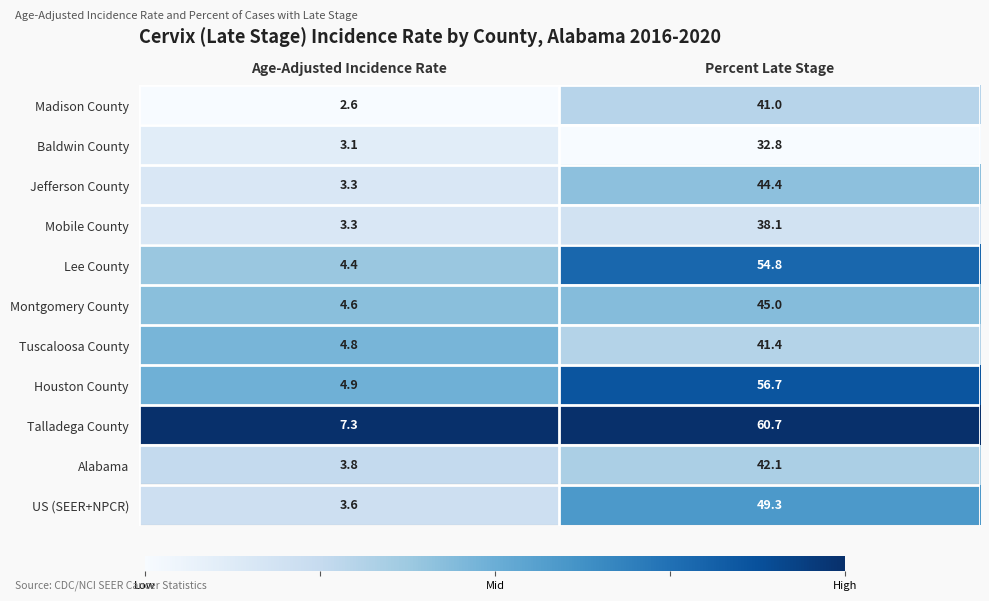

Rank the categories by Tuscaloosa County value from highest to lowest.

Percent Late Stage, Age-Adjusted Incidence Rate